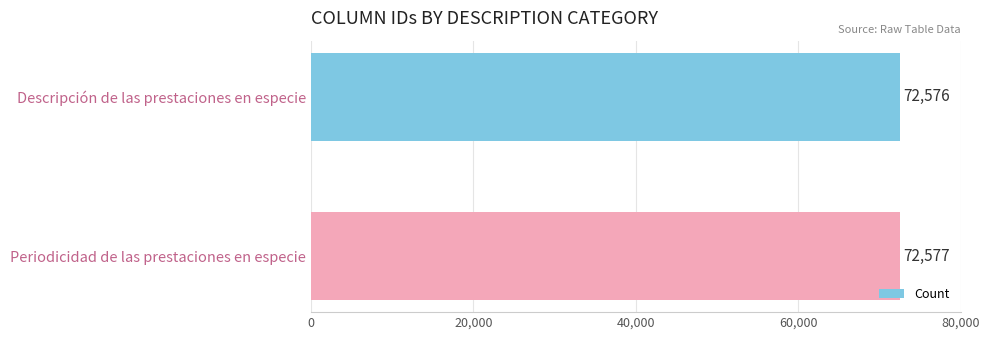

What is the difference between the maximum and minimum values?

1